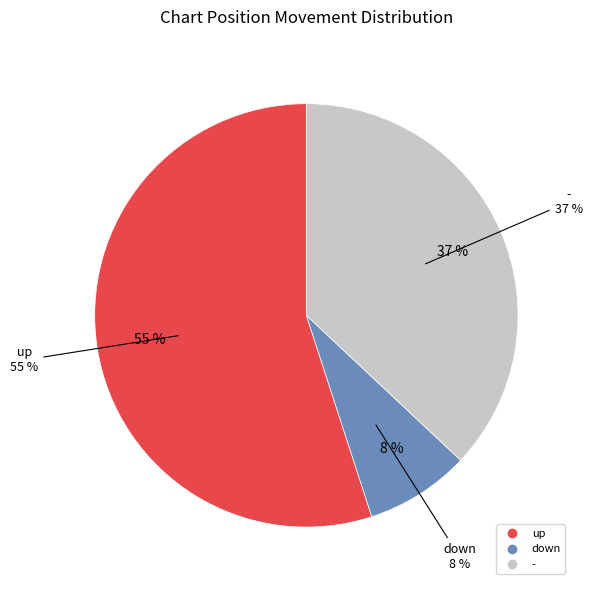

How many slices are in this pie chart?

3